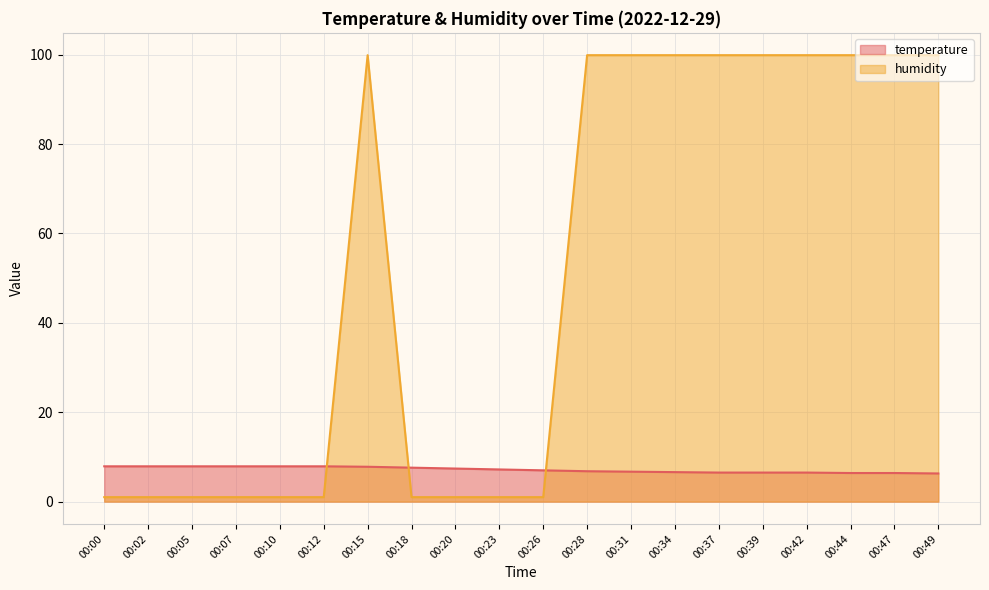

Which category has the highest value in the humidity series?

00:15